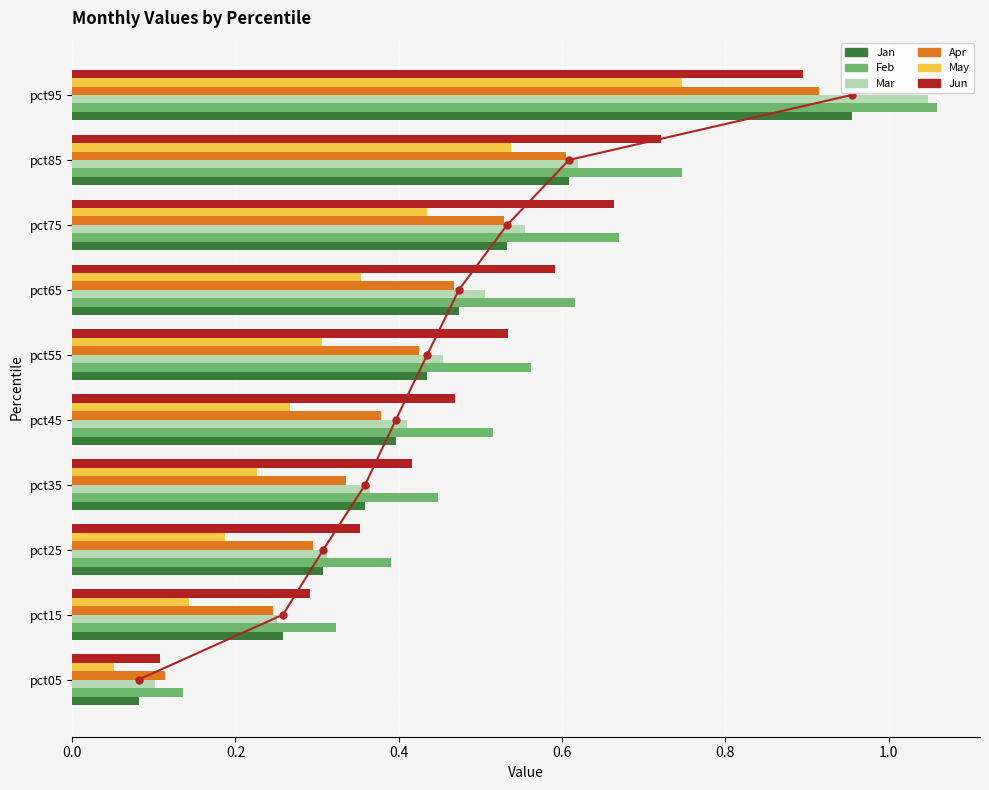

What are all the series names shown in the legend?

Jan, Feb, Mar, Apr, May, Jun